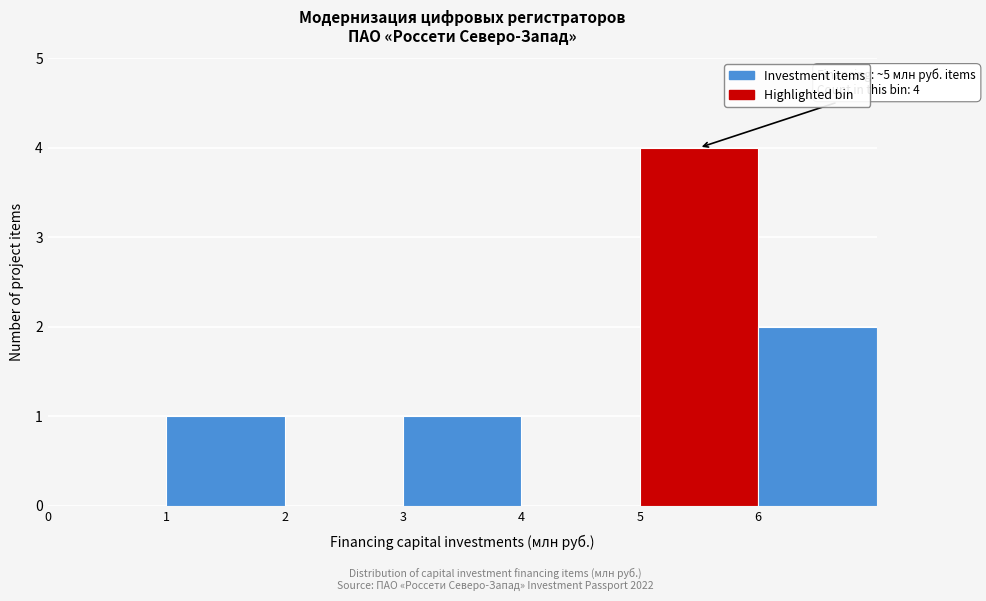

Over which range of the x-axis is the bar tallest?

5 to 6